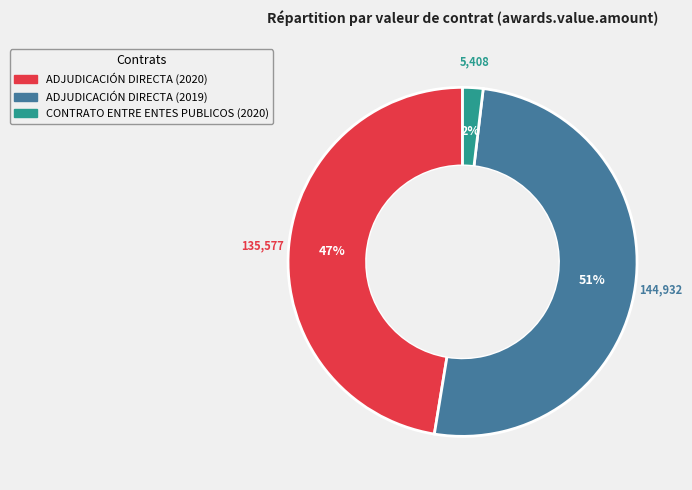

How many segments does this pie chart have?

3